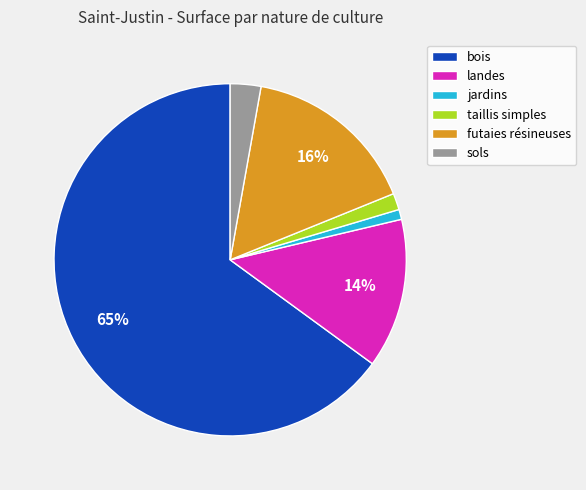

Is the sum of sols and taillis simples greater than half?

No